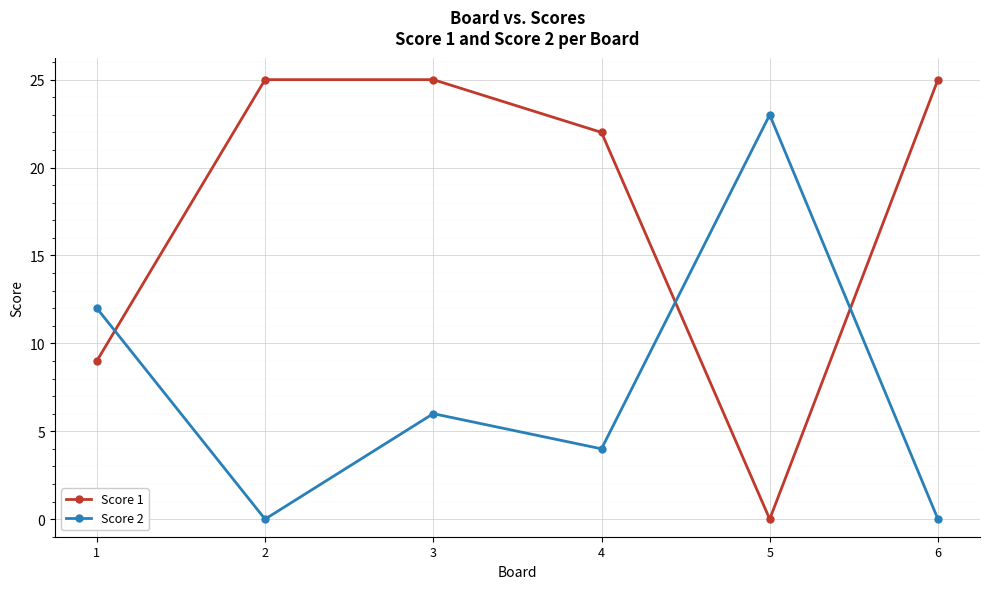

True or false: Score 2 has a value of 12 at 1.

True